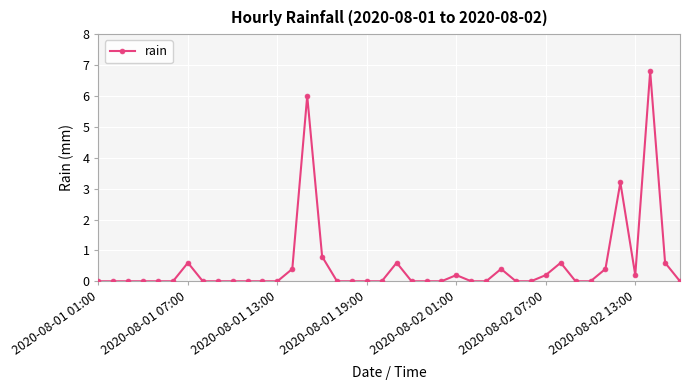

Reading right to left, transcribe all the data shown in this chart.

0.0	0.6	6.8	0.2	3.2	0.4	0.0	0.0	0.6	0.2	0.0	0.0	0.4	0.0	0.0	0.2	0.0	0.0	0.0	0.6	0.0	0.0	0.0	0.0	0.8	6.0	0.4	0.0	0.0	0.0	0.0	0.0	0.0	0.6	0.0	0.0	0.0	0.0	0.0	0.0